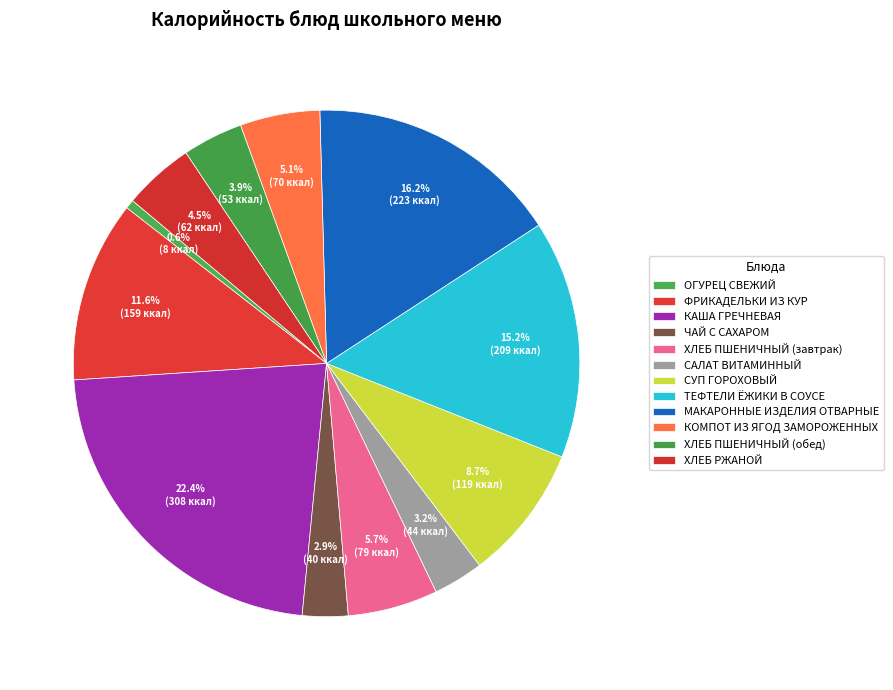

What percentage is the МАКАРОННЫЕ ИЗДЕЛИЯ ОТВАРНЫЕ slice, to the nearest percent?

16%